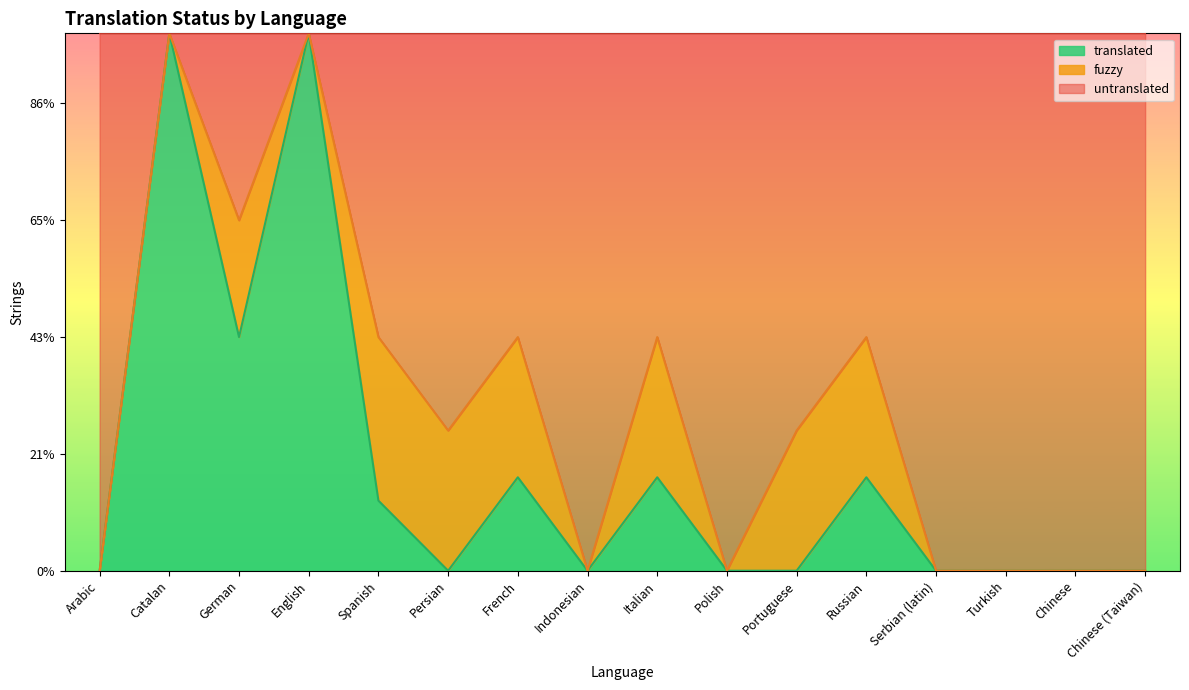

List the labels in order of value, largest first.

Catalan, English, German, French, Italian, Russian, Spanish, Arabic, Persian, Indonesian, Polish, Portuguese, Serbian (latin), Turkish, Chinese, Chinese (Taiwan)